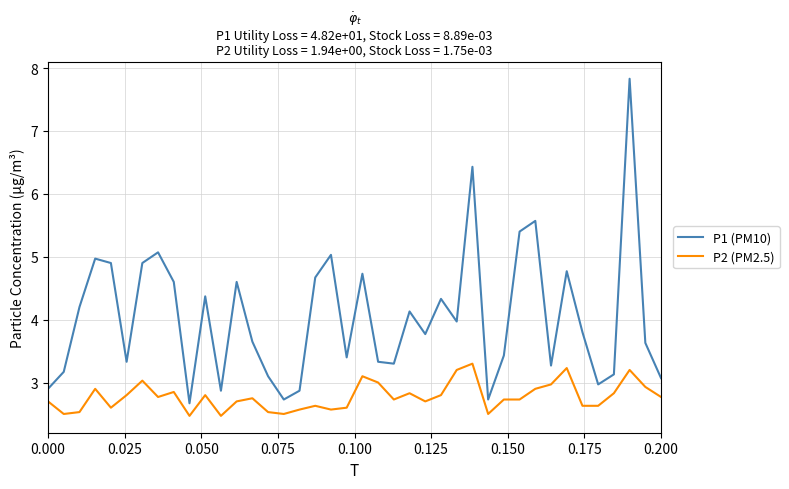

What is the difference between the second highest and minimum values in the P1 (PM10) series?

3.8